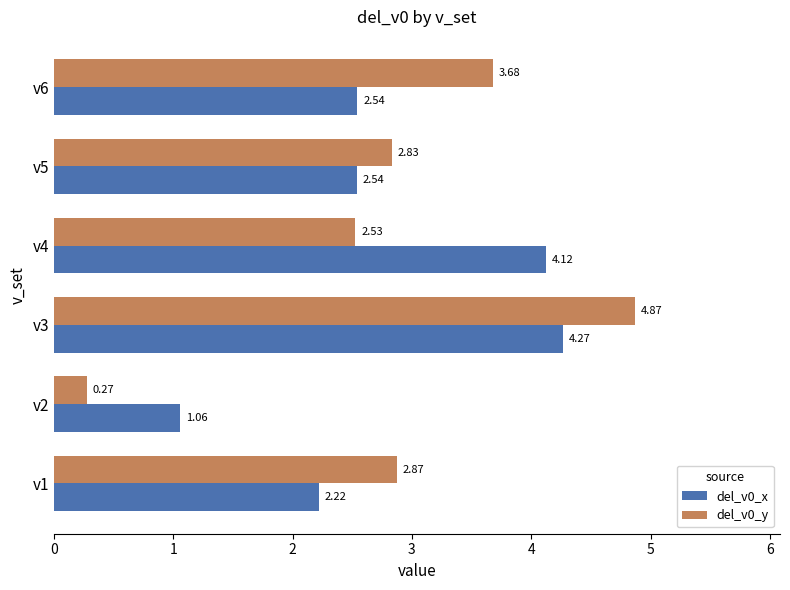

At how many categories does at least one series exceed 1?

6